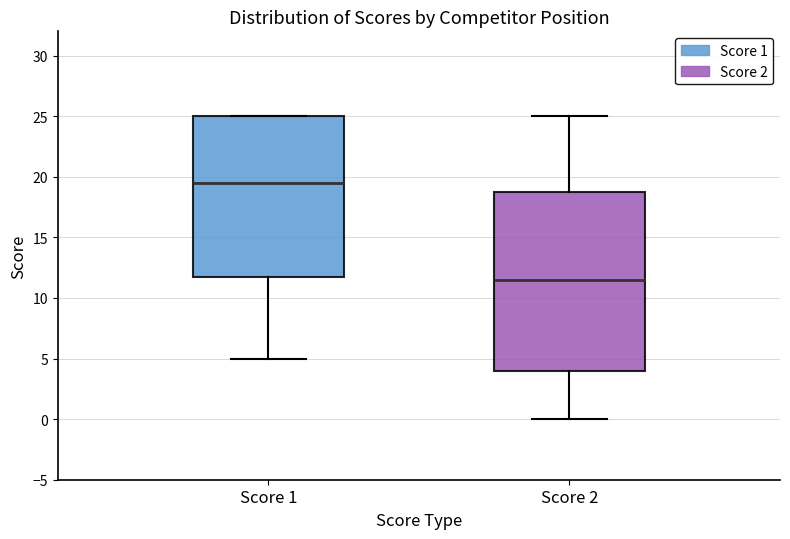

Which box is the tallest, from its lower edge to its upper edge?

Score 2